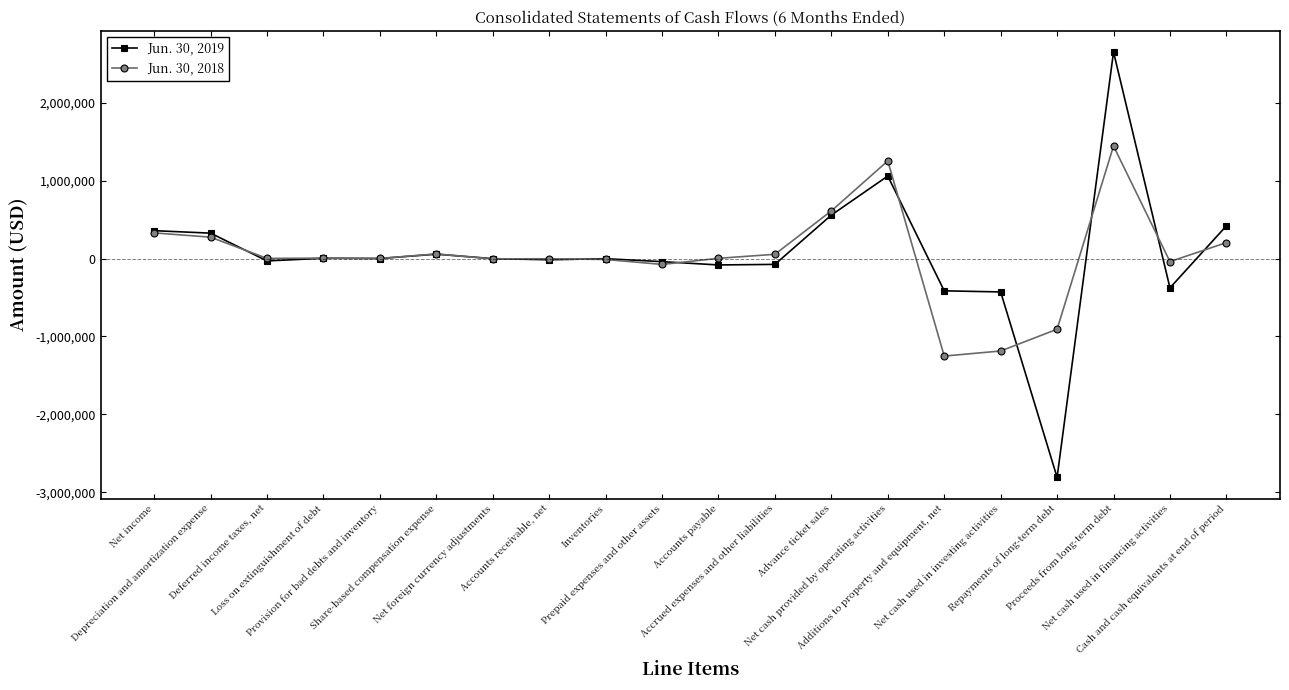

Which category has the highest value in the Jun. 30, 2019 series?

Proceeds from long-term debt